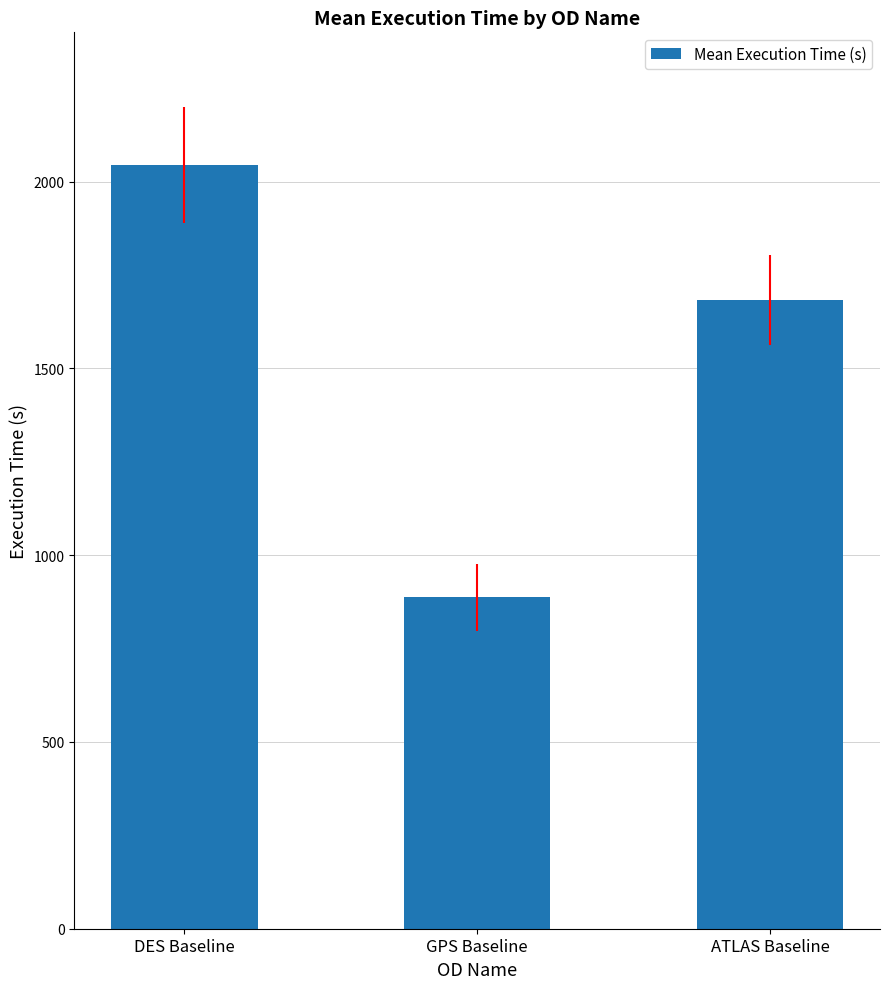

Count the values in the range 887 to 2045.

3